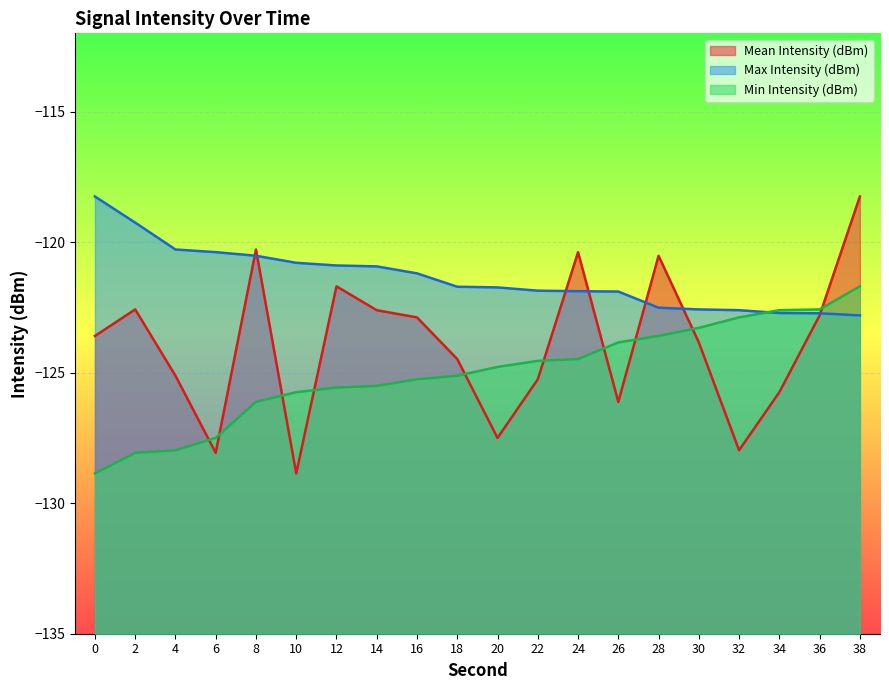

Which label corresponds to the smallest value in the chart?

10